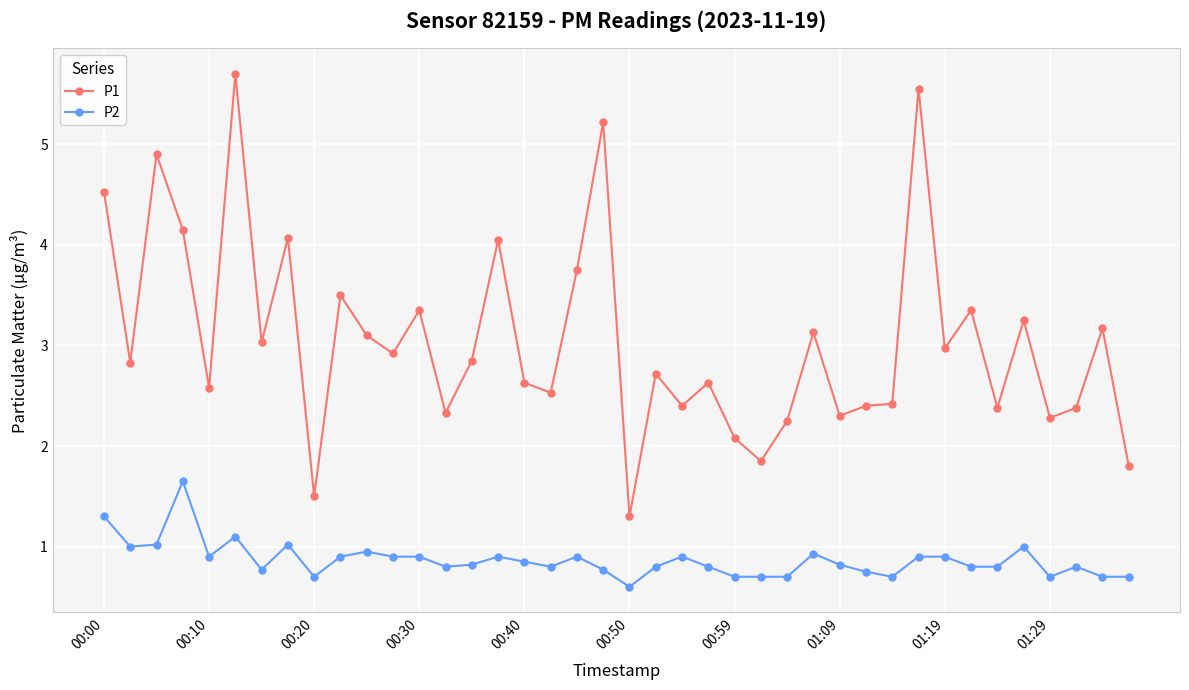

True or false: P2 has more than 1 interior local peaks.

True